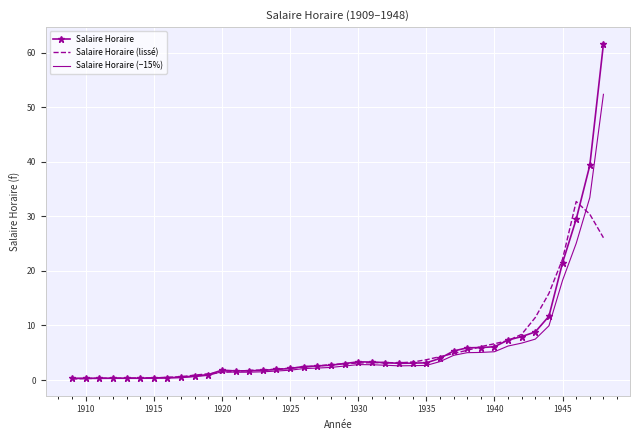

What is the greatest value displayed?

61.6